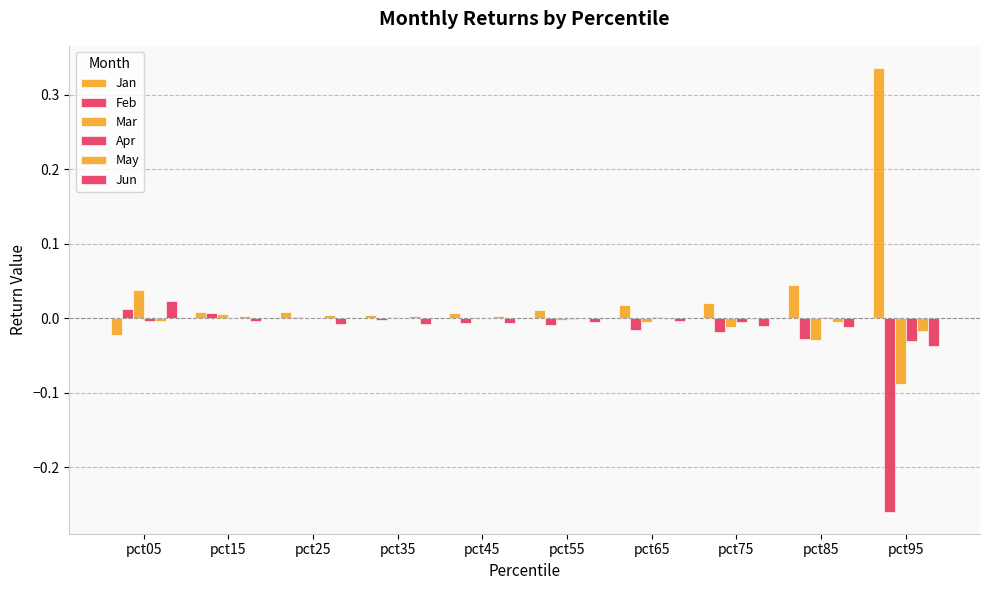

Are the bars grouped side by side (vs. stacked)?

Yes